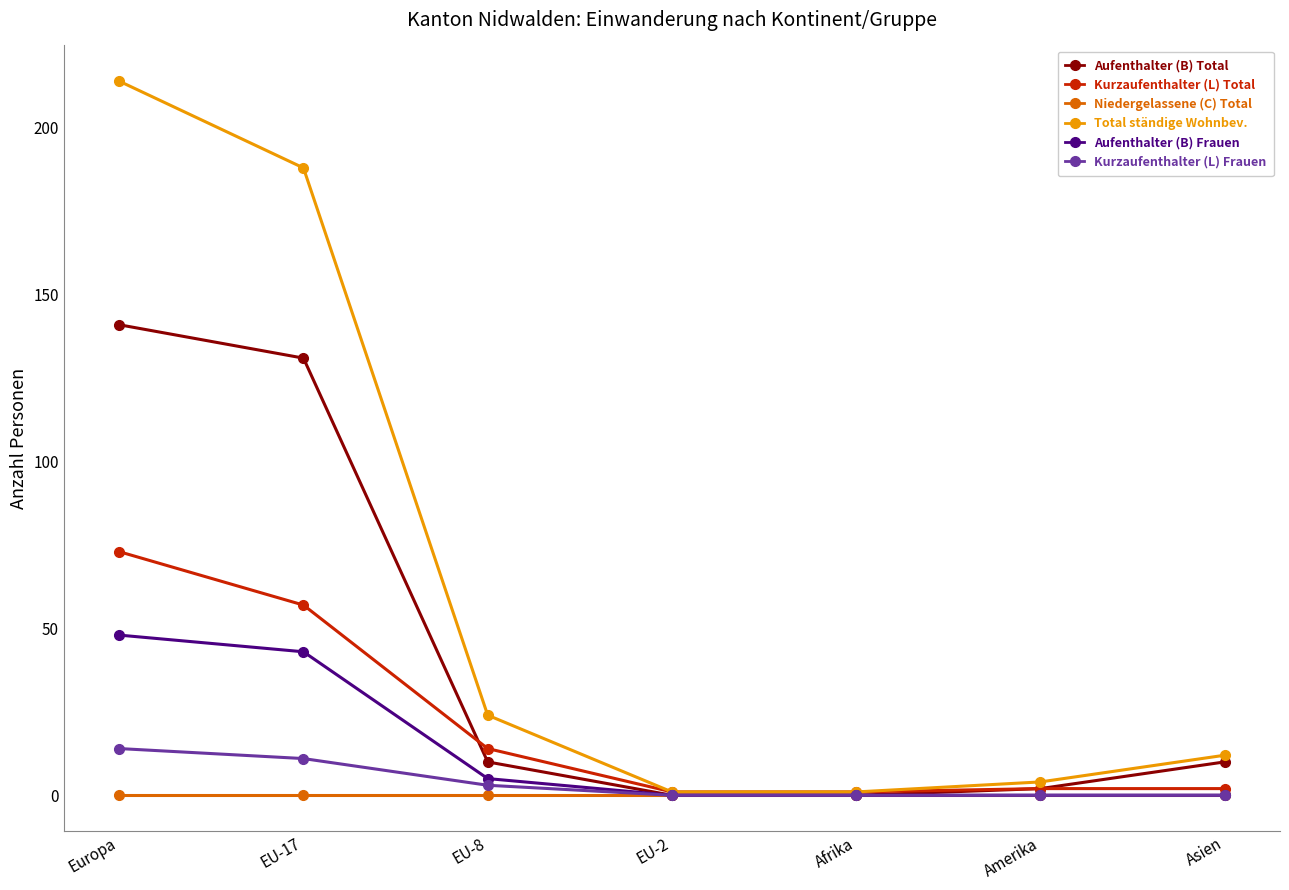

How many series are shown in this chart?

6